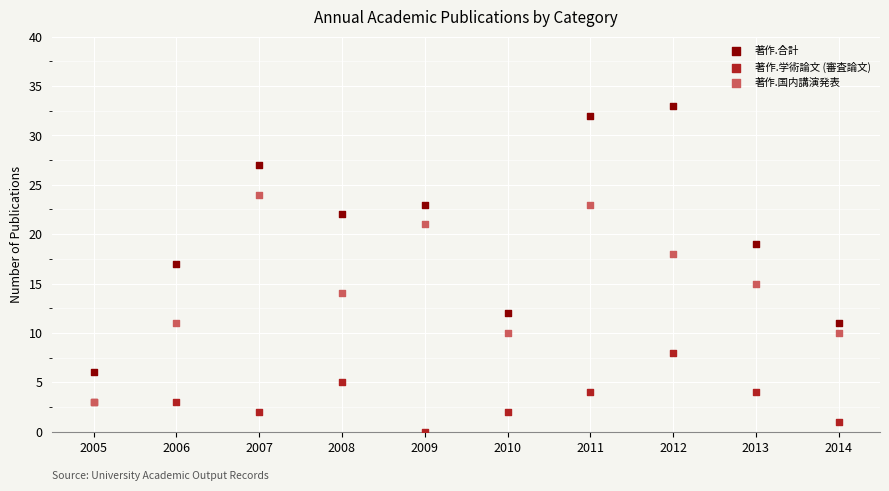

What are all the series names shown in the legend?

著作.合計, 著作.学術論文 (審査論文), 著作.国内講演発表